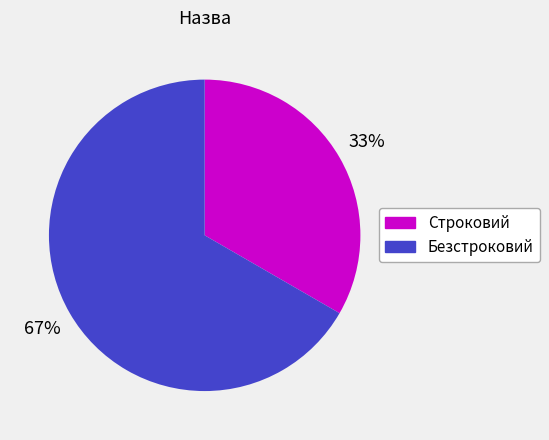

Between Безстроковий and Строковий, which is larger?

Безстроковий